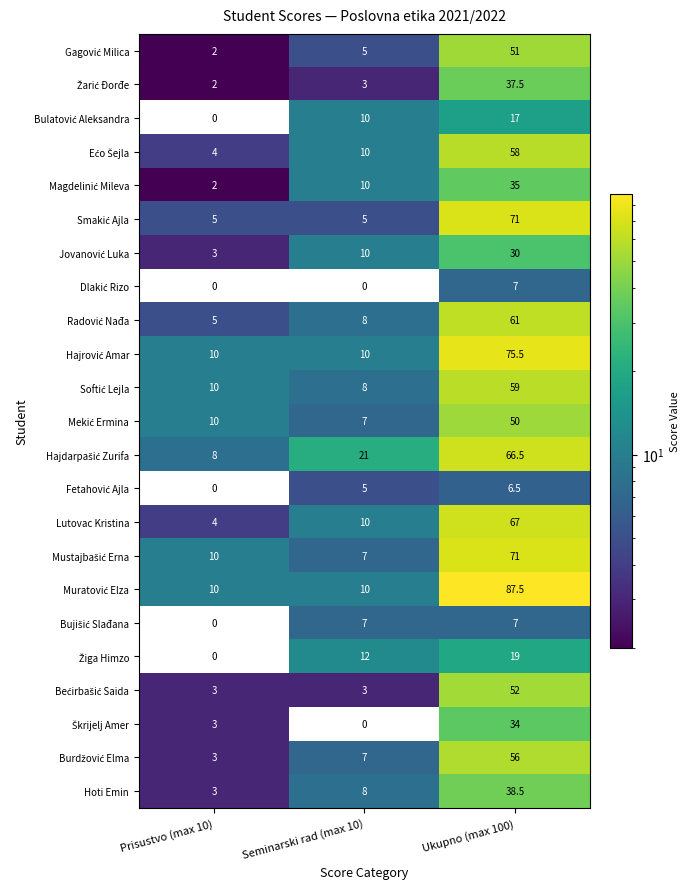

Rank the categories by Hoti Emin value from highest to lowest.

Ukupno (max 100), Seminarski rad (max 10), Prisustvo (max 10)